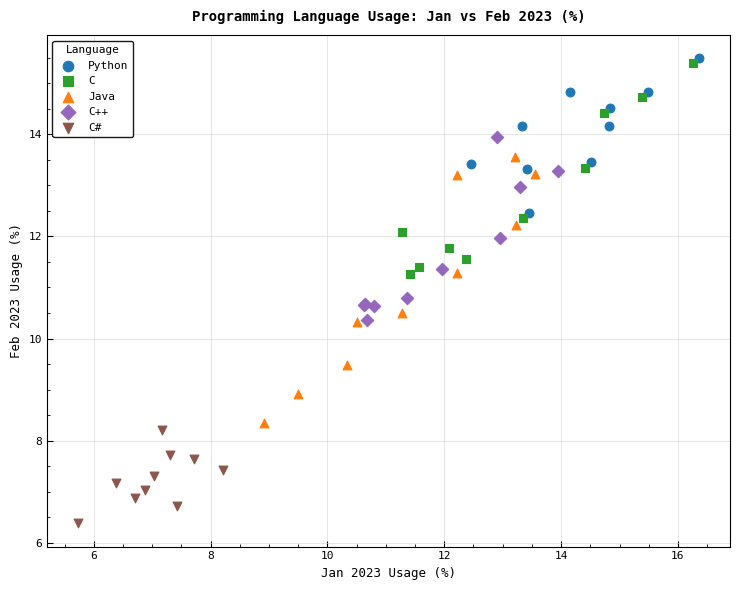

Which series has the widest spread of Y values?

Java